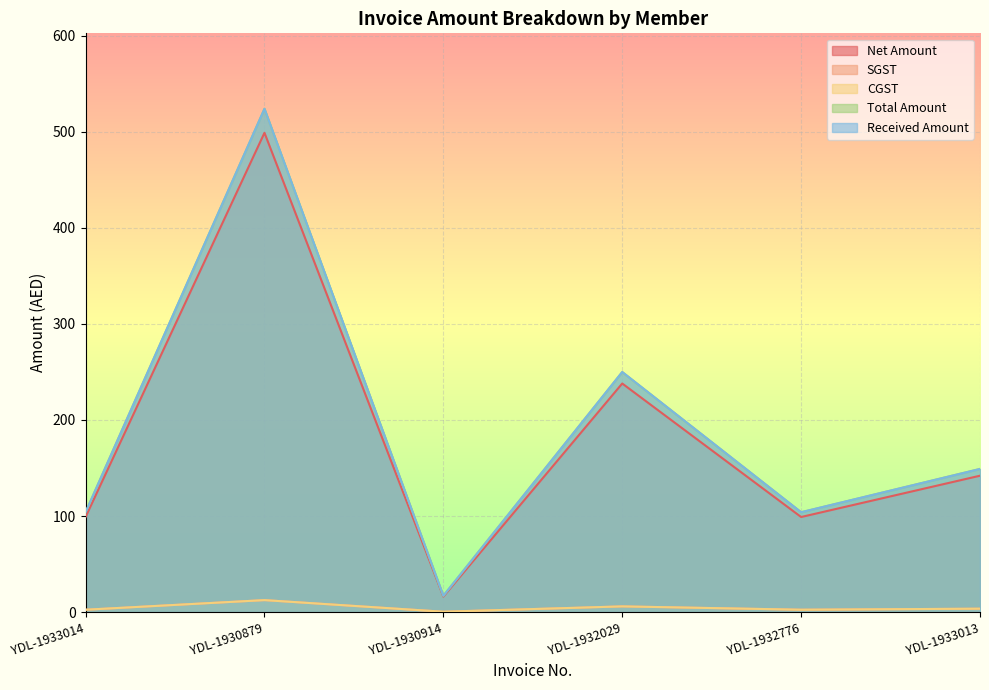

True or false: CGST and Total Amount cross at least once.

False